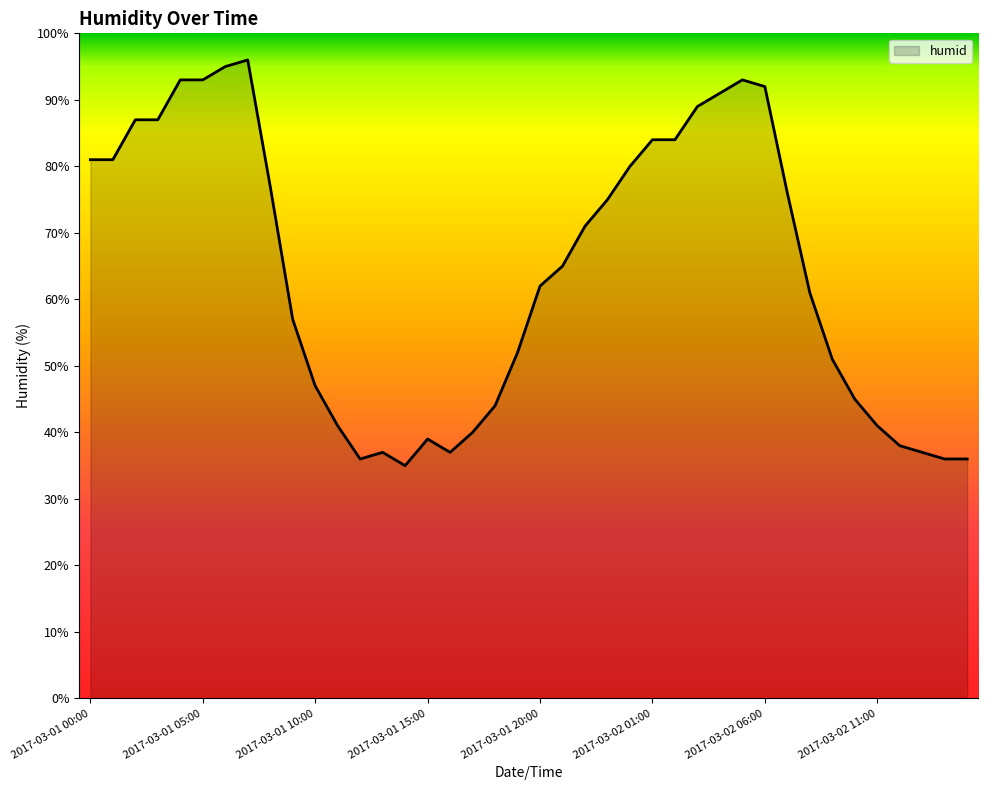

What is the greatest value displayed?

96